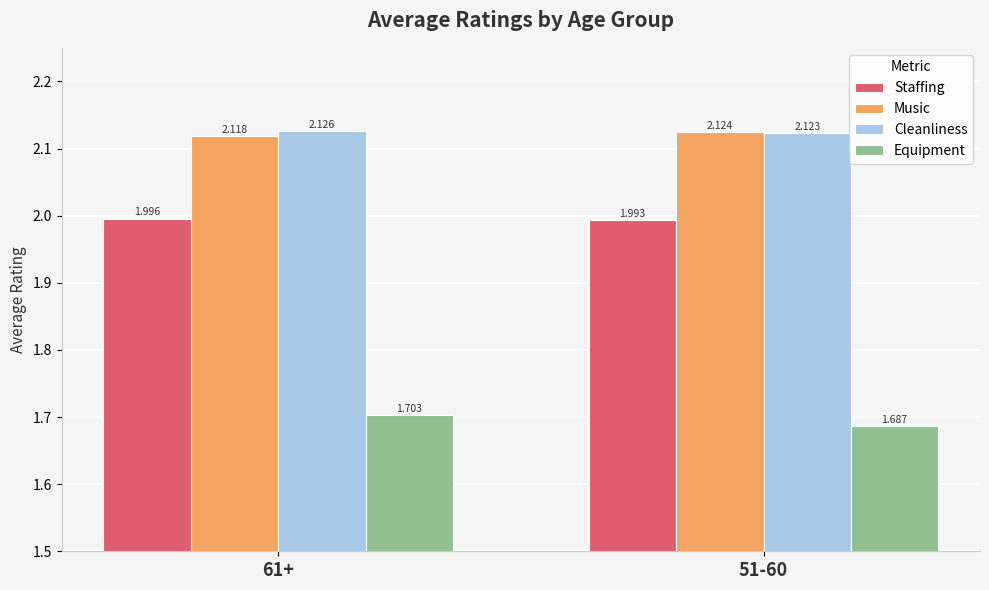

The Staffing series shows 1.3 at 51-60. True or false?

False